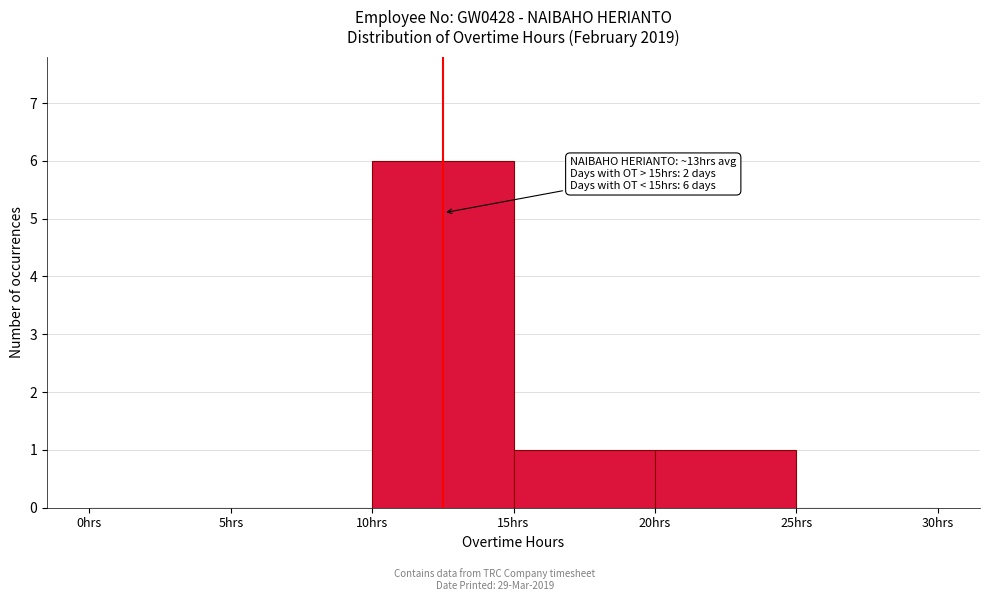

Over which range of the x-axis is the bar tallest?

10 to 15